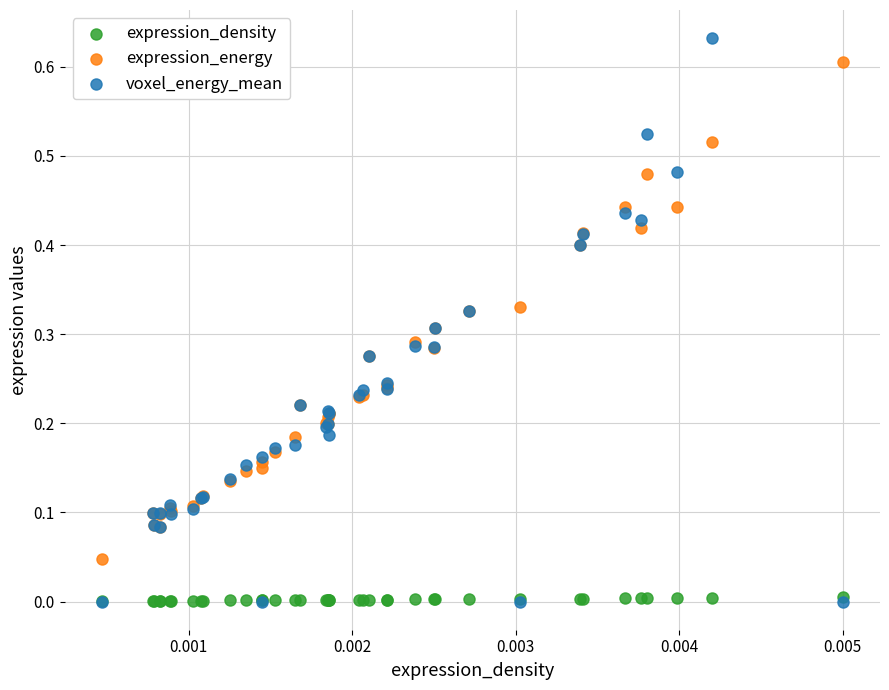

What are all the series names shown in the legend?

expression_density, expression_energy, voxel_energy_mean